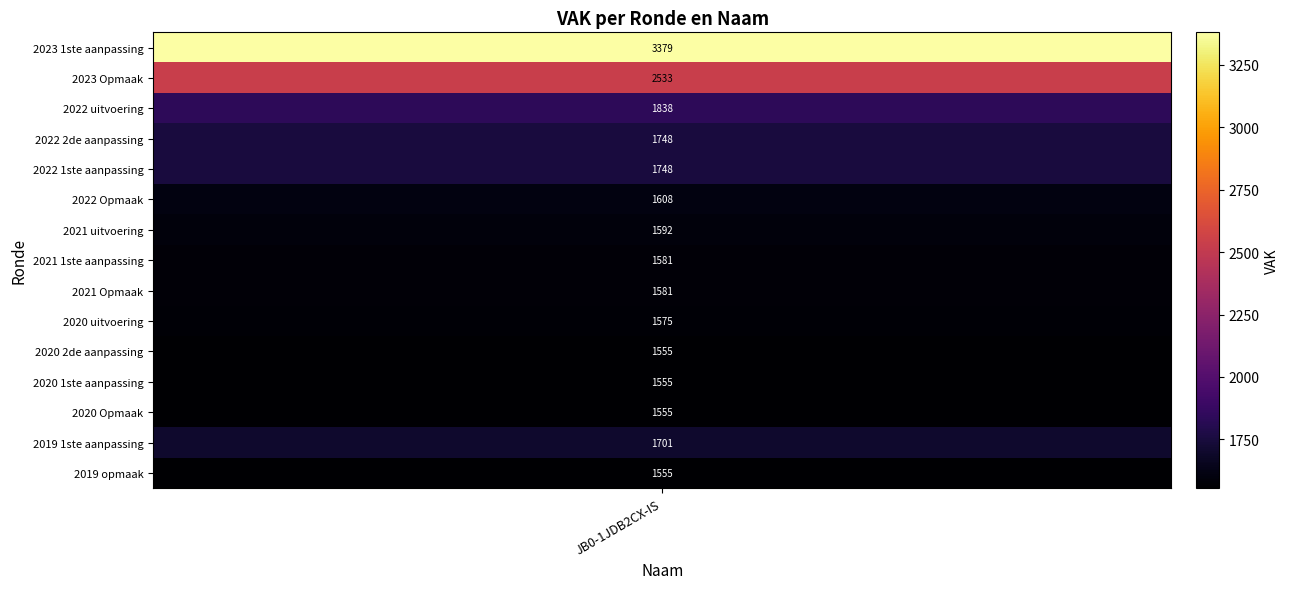

List the labels in order of value, largest first.

2023 1ste aanpassing, 2023 Opmaak, 2022 uitvoering, 2022 2de aanpassing, 2022 1ste aanpassing, 2019 1ste aanpassing, 2022 Opmaak, 2021 uitvoering, 2021 1ste aanpassing, 2021 Opmaak, 2020 uitvoering, 2020 2de aanpassing, 2020 1ste aanpassing, 2020 Opmaak, 2019 opmaak